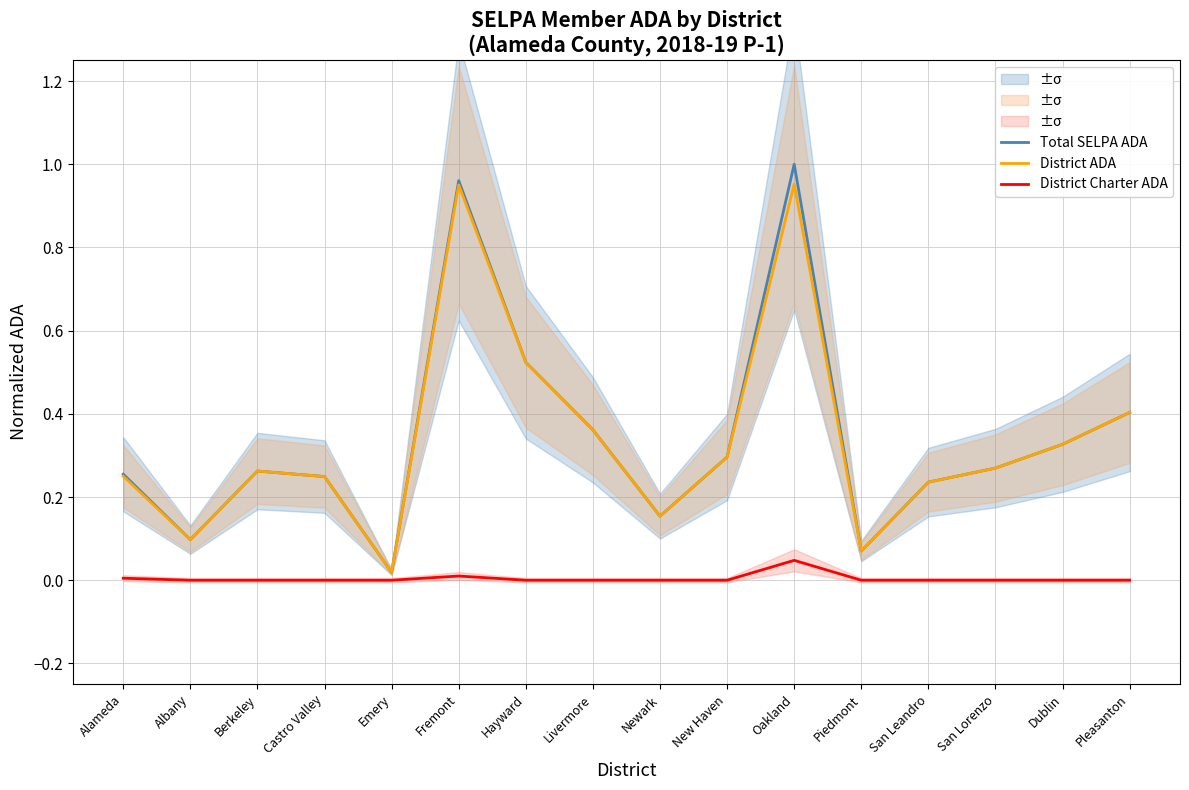

How many interior local peaks does the Total SELPA ADA series have?

3